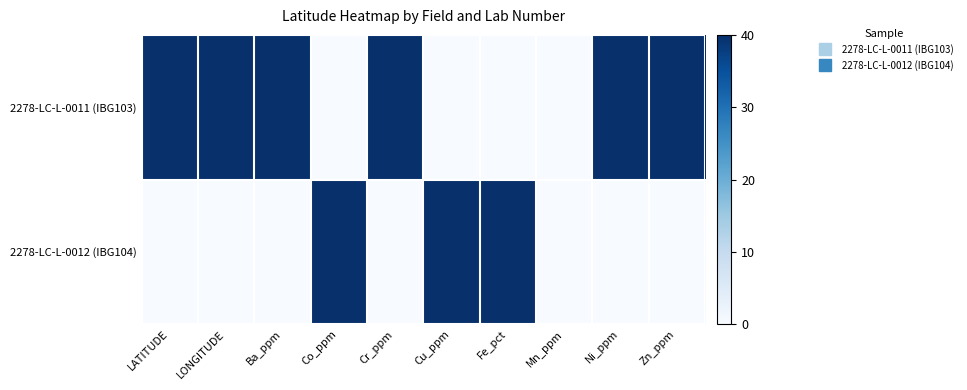

Reading left to right, extract all data points from this chart.

2278-LC-L-0011 (IBG103): LATITUDE=40	LONGITUDE=40	Ba_ppm=40	Co_ppm=0	Cr_ppm=40	Cu_ppm=0	Fe_pct=0	Mn_ppm=0	Ni_ppm=40	Zn_ppm=40
2278-LC-L-0012 (IBG104): LATITUDE=0	LONGITUDE=0	Ba_ppm=0	Co_ppm=40	Cr_ppm=0	Cu_ppm=40	Fe_pct=40	Mn_ppm=0	Ni_ppm=0	Zn_ppm=0